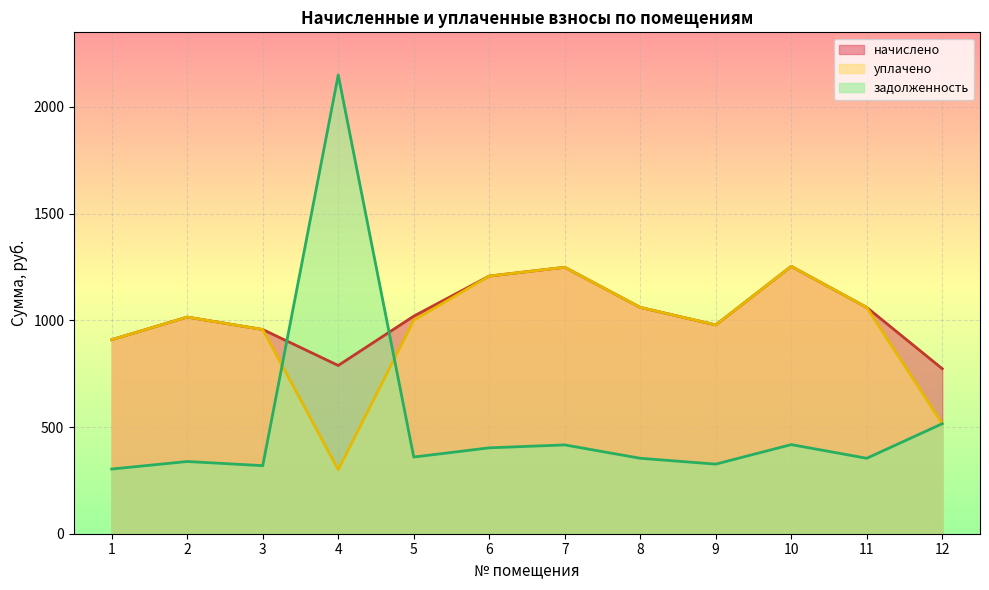

What is the highest value of the начислено series?

1252.8